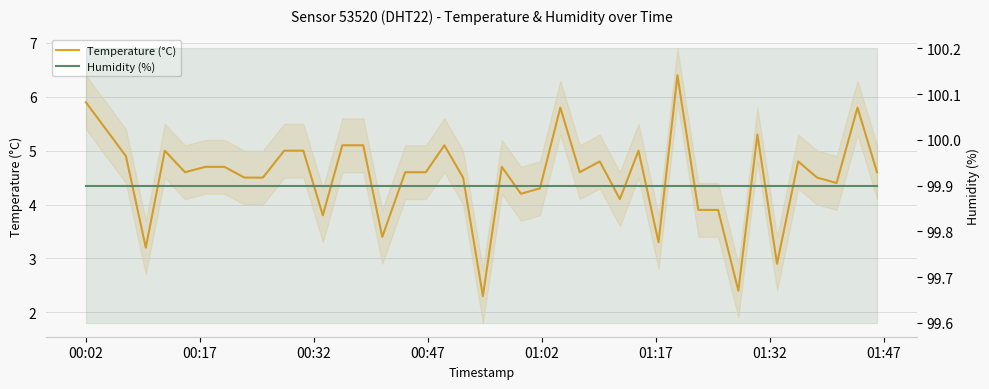

True or false: Humidity (%) and Temperature (°C) intersect in this chart.

False